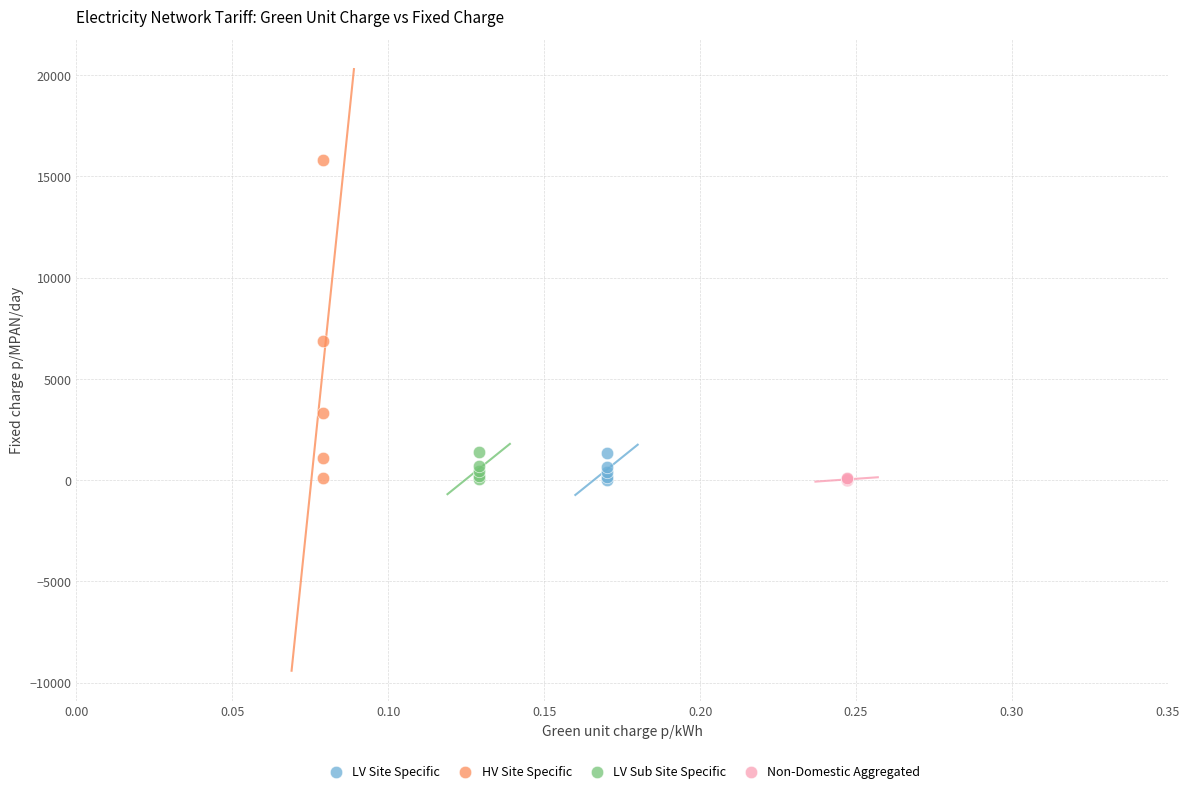

Which series has the widest spread of Y values?

HV Site Specific